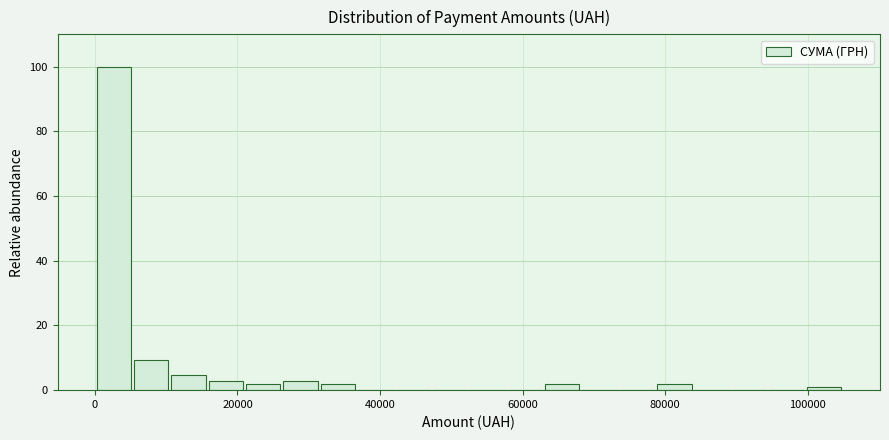

Around what value on the x-axis is the tallest bar? Give the approximate position of its centre, as read against the axis.

2000